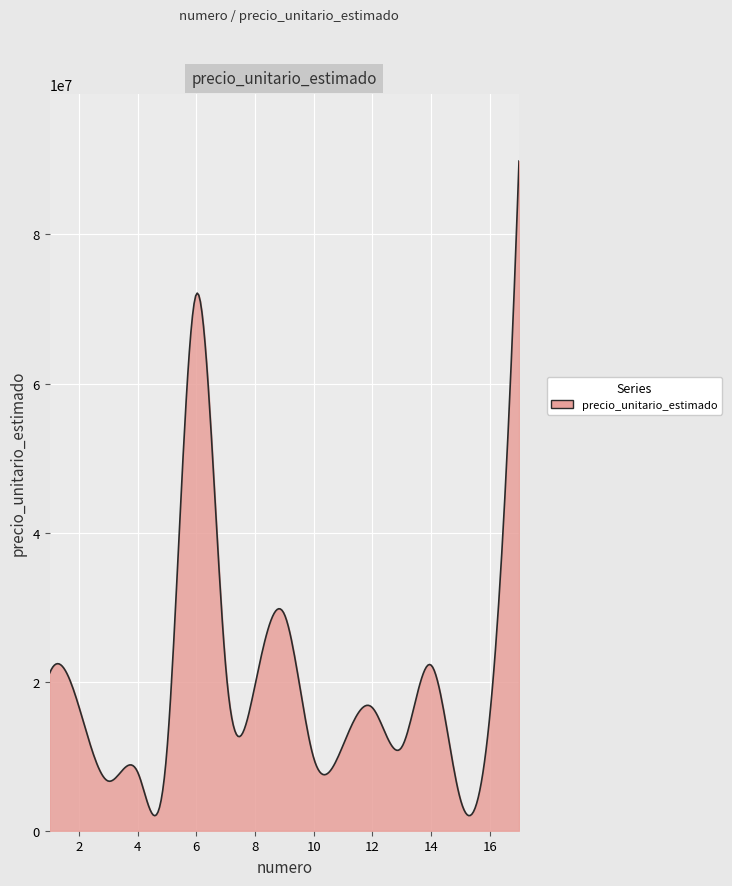

What is the difference between the maximum and minimum values?

87835195.8